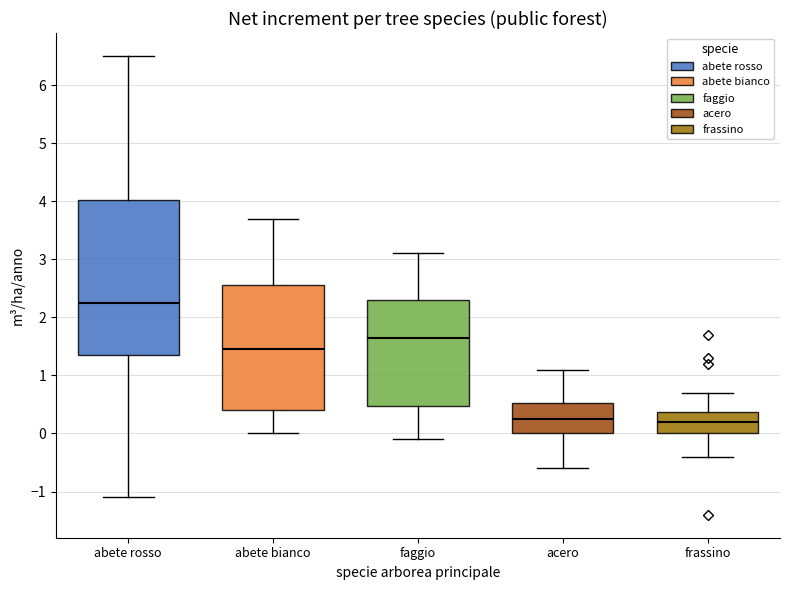

Which box is the tallest, from its lower edge to its upper edge?

abete rosso